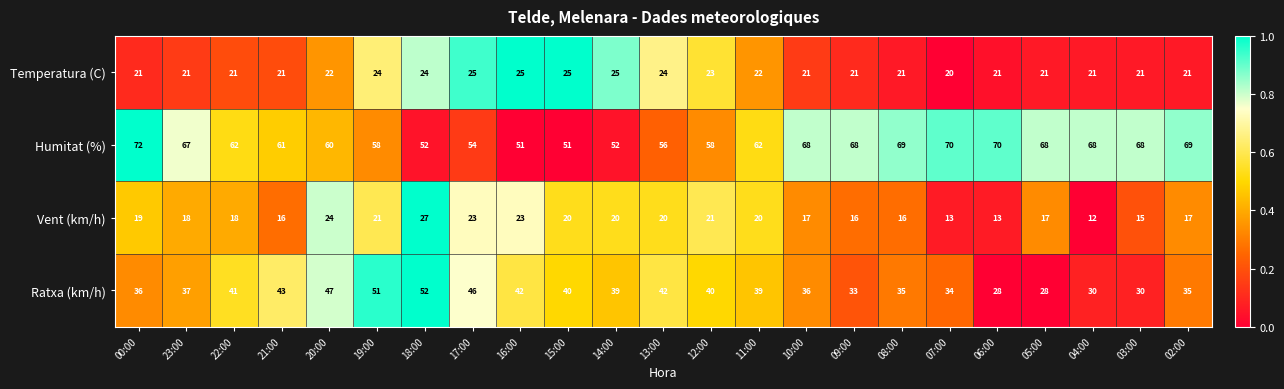

The value of Vent (km/h) at 08:00 is 16. True or false?

True